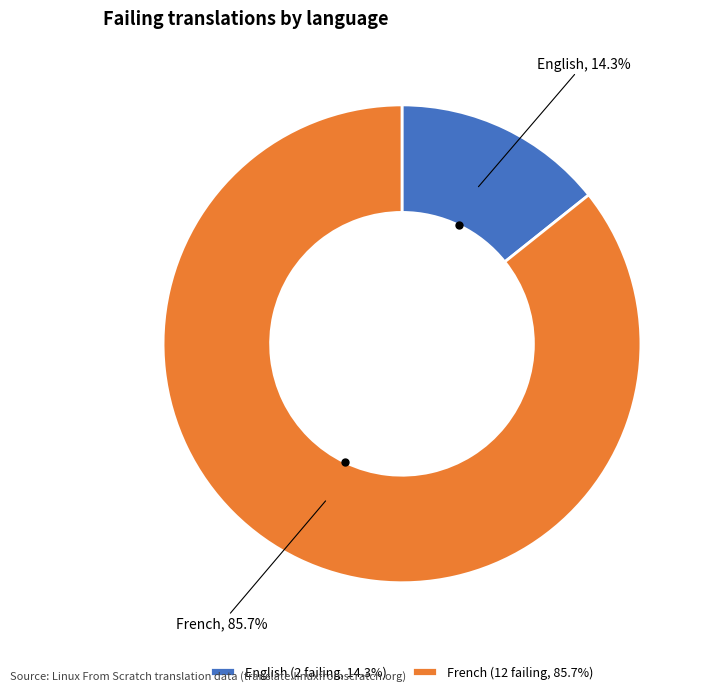

What percentage is the English slice, to the nearest percent?

14%